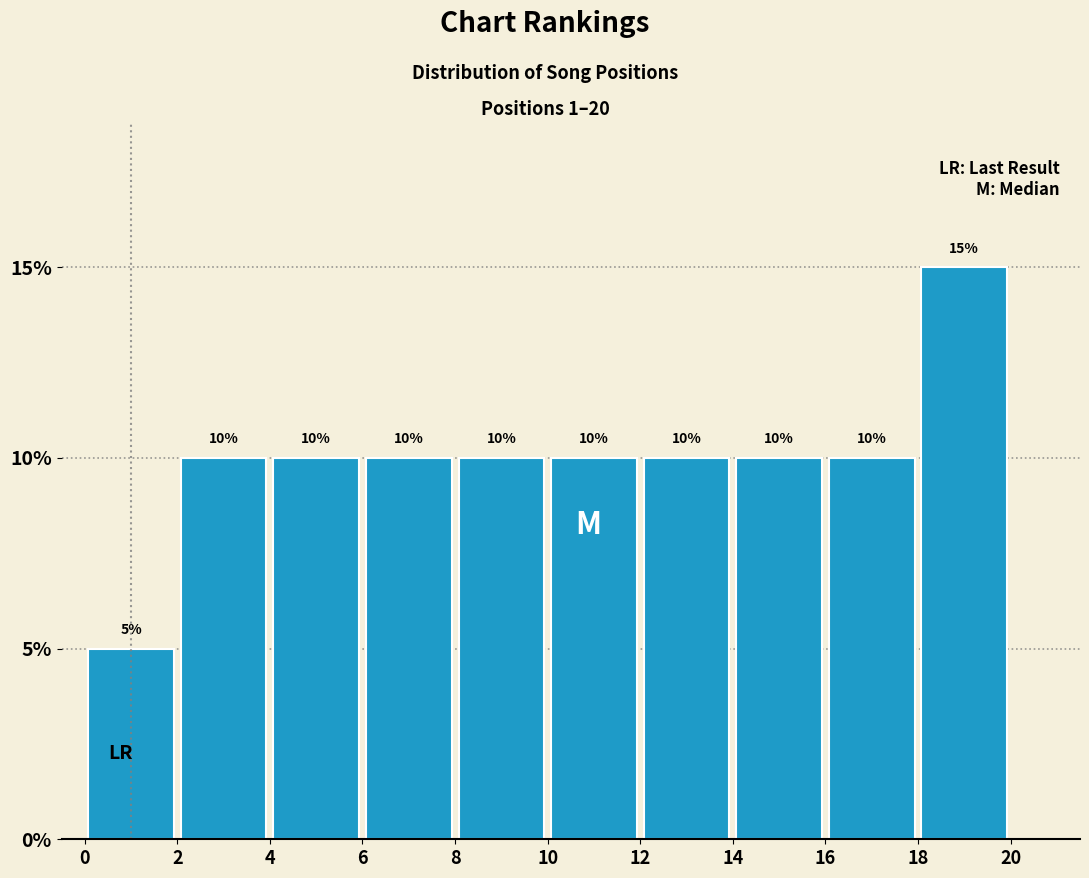

Which range on the x-axis has the tallest bar?

18 to 20